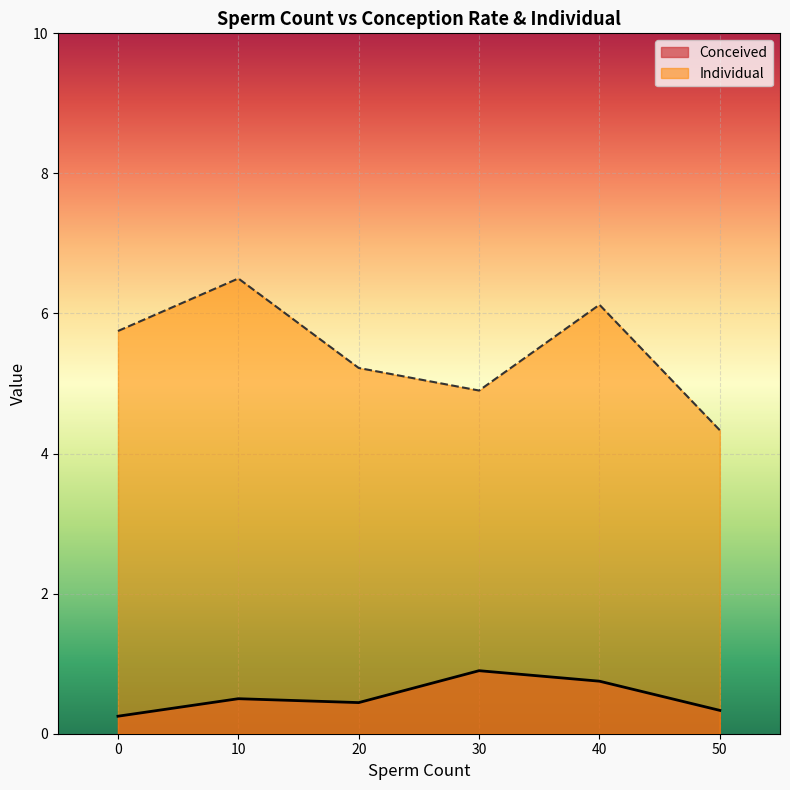

The Individual series shows 7.4 at 30. True or false?

False